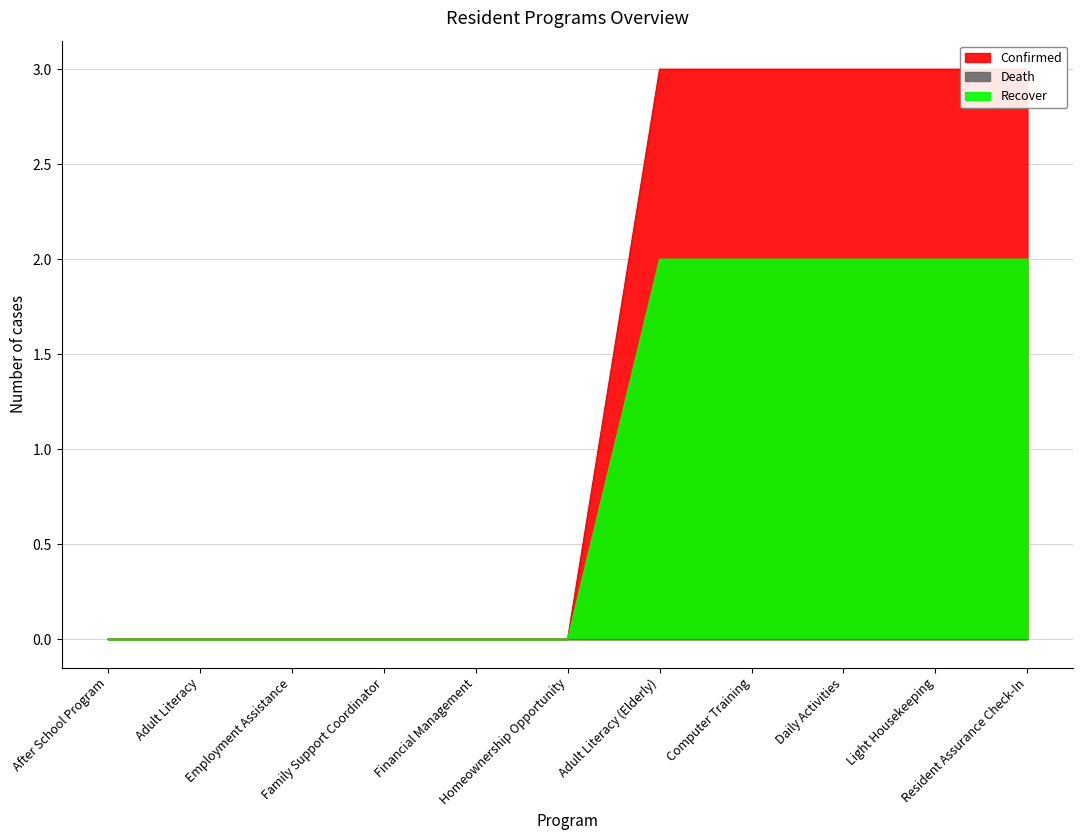

True or false: Recover and Confirmed cross at least once.

False